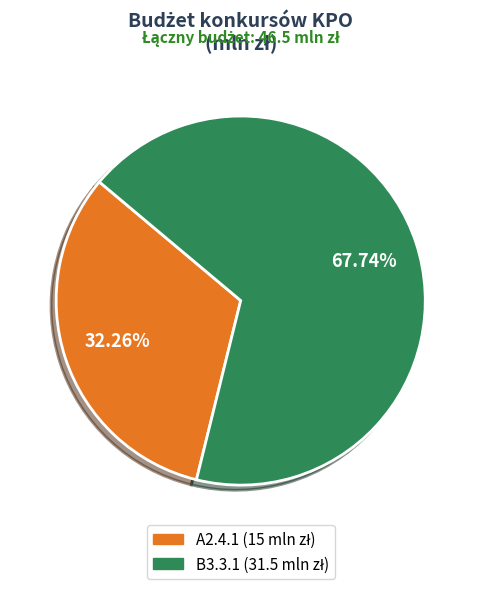

How many slices are in this pie chart?

2